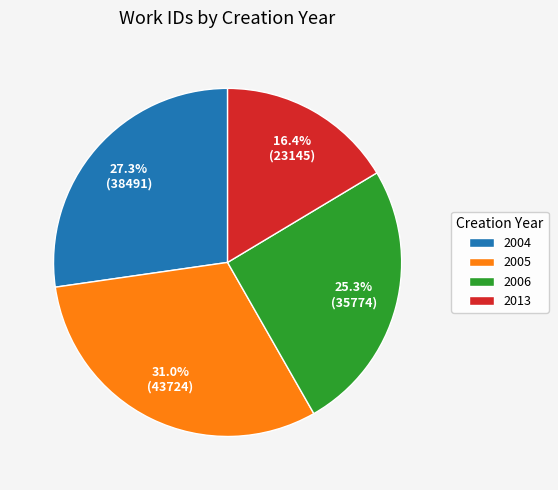

What percentage is NOT represented by 2005?

69.0%